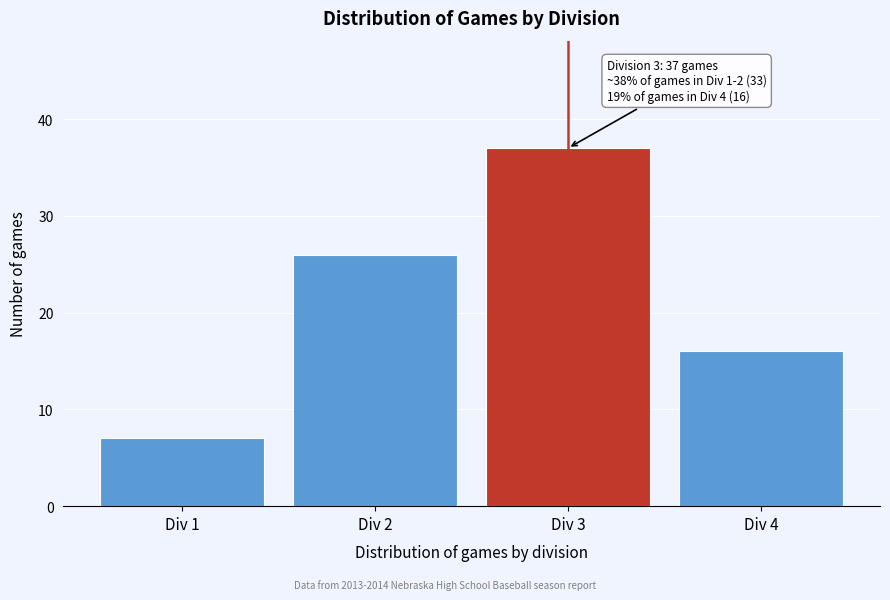

Reading left to right, transcribe all the data shown in this chart.

7	26	37	16